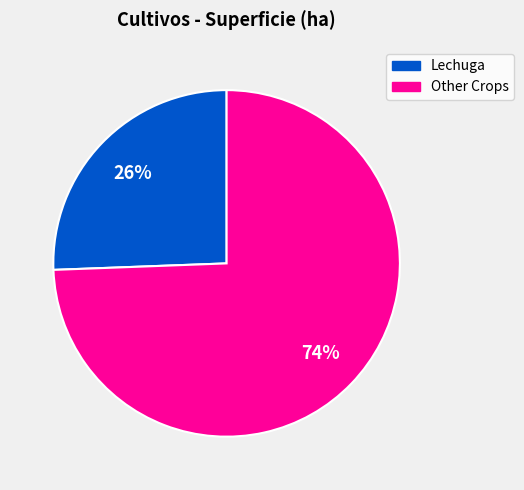

Does any single category account for the majority?

Yes